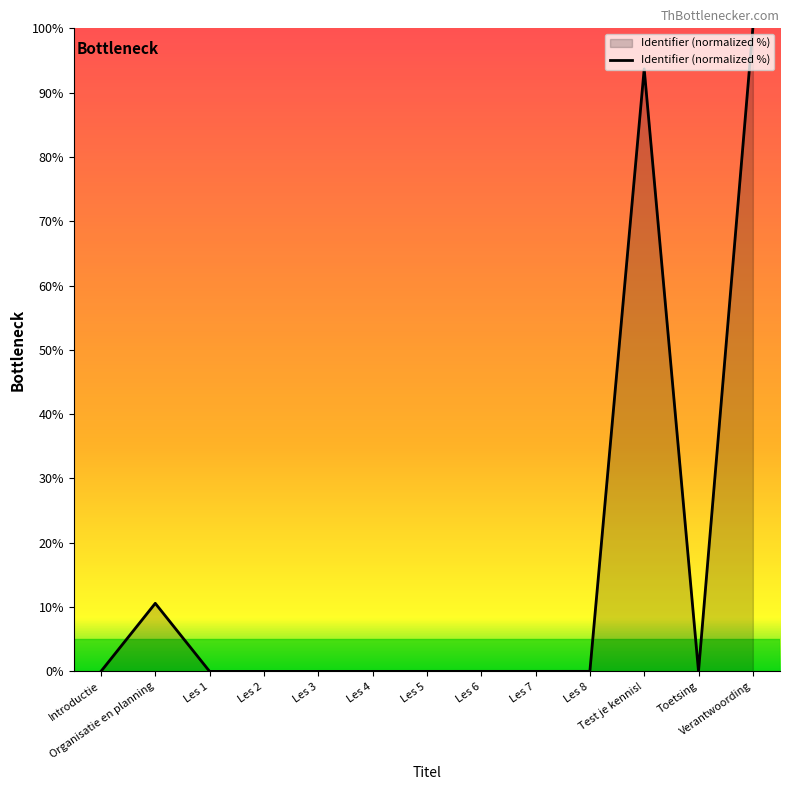

What is the greatest value displayed?

100.0